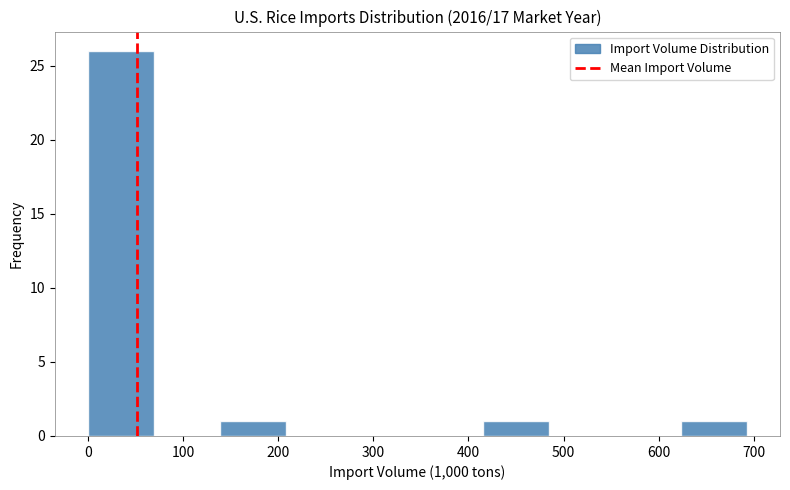

Over which range of the x-axis is the bar tallest?

0 to 70